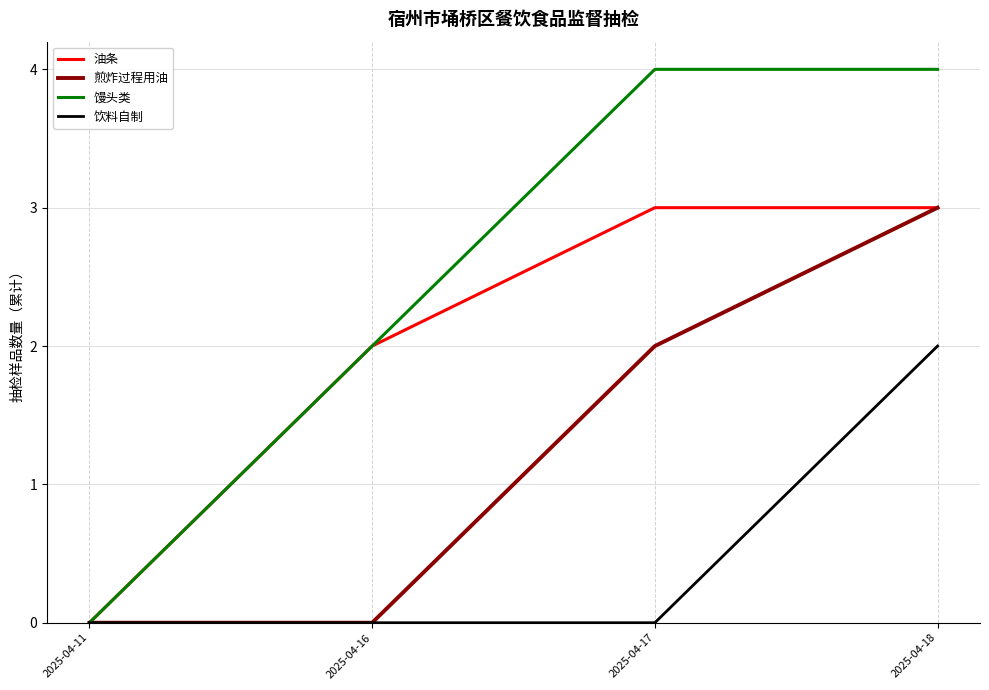

What is the difference between the maximum and minimum values in the 油条 series?

3